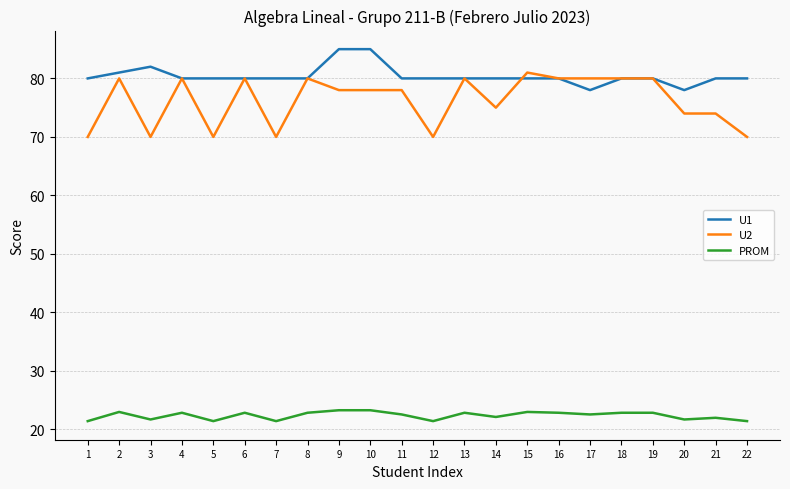

Is the value of U1 at 20 greater than the value of PROM at 9?

Yes